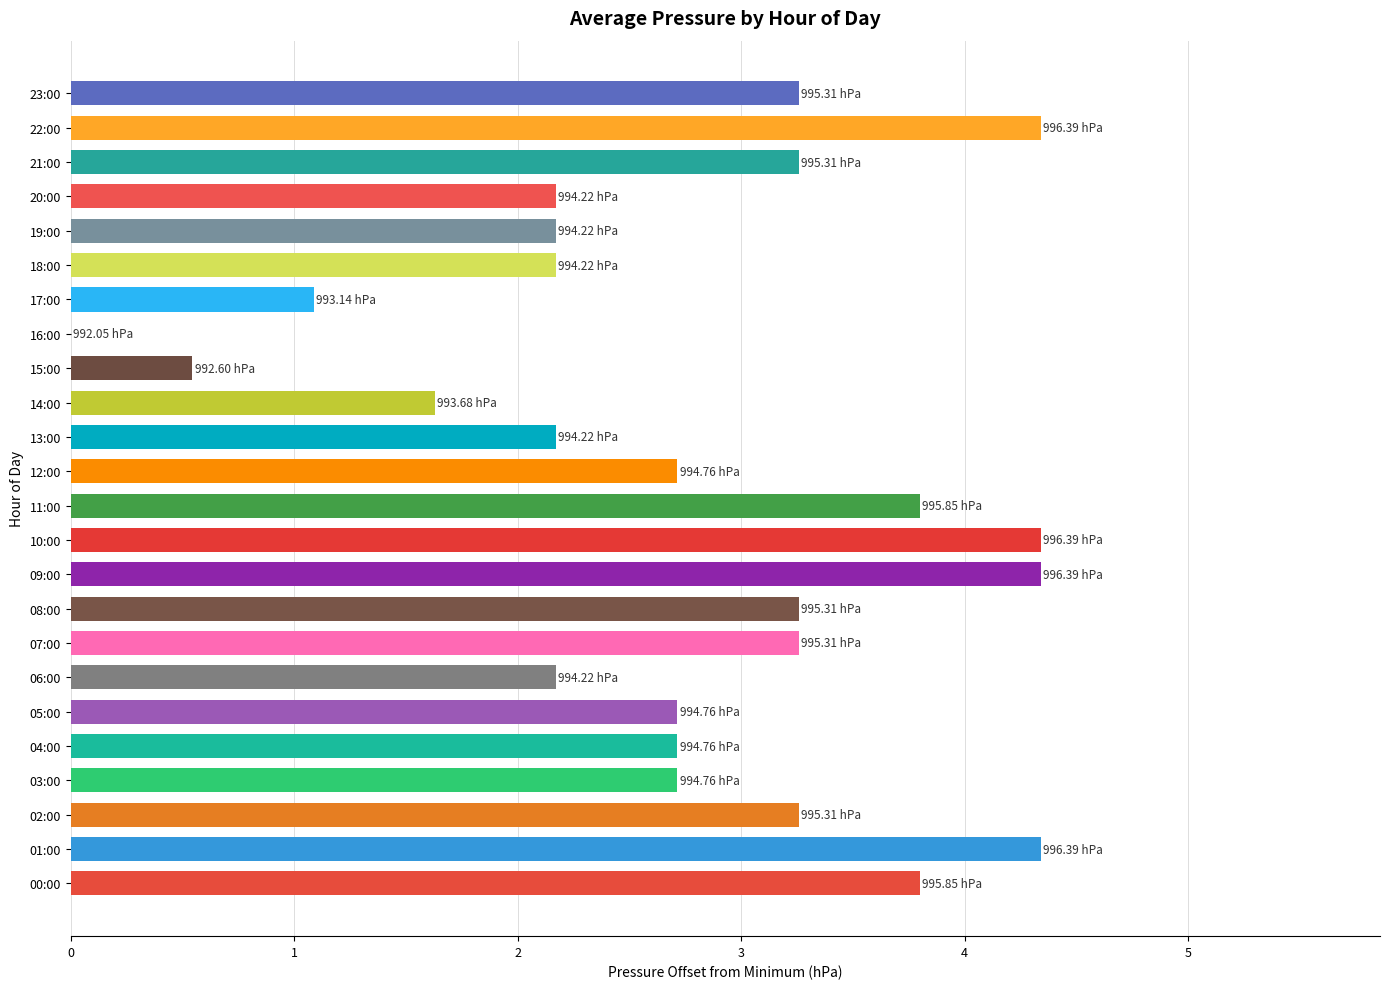

The chart shows a value of 5.0 at 02:00. True or false?

False